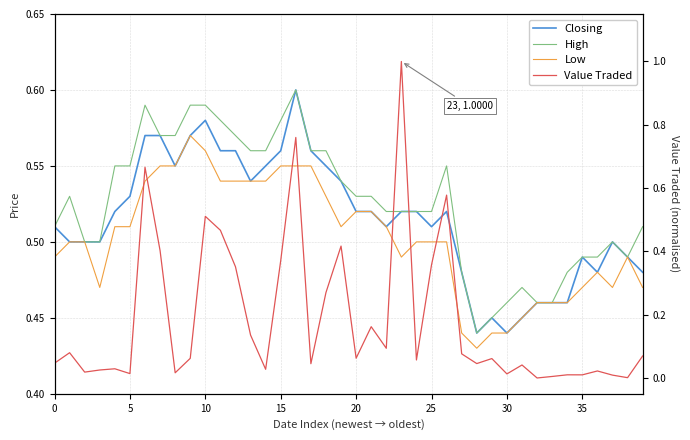

Which category has the highest value across all series?

23